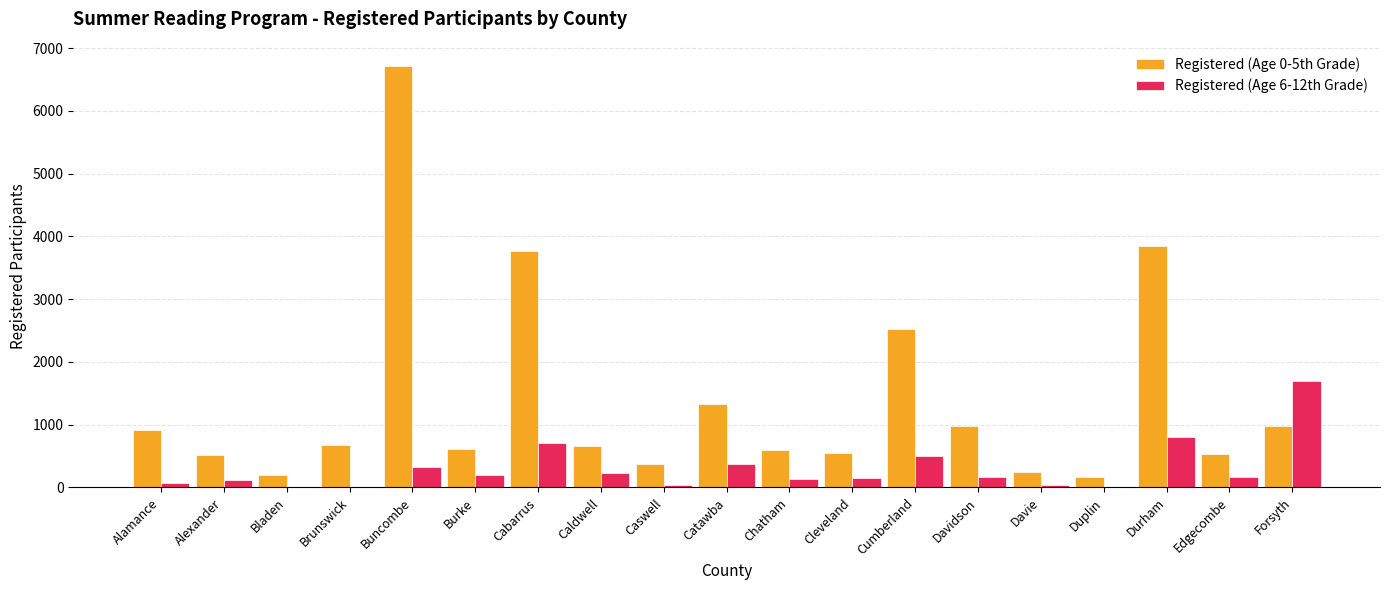

At which label does Registered (Age 0-5th Grade) reach its peak?

Buncombe